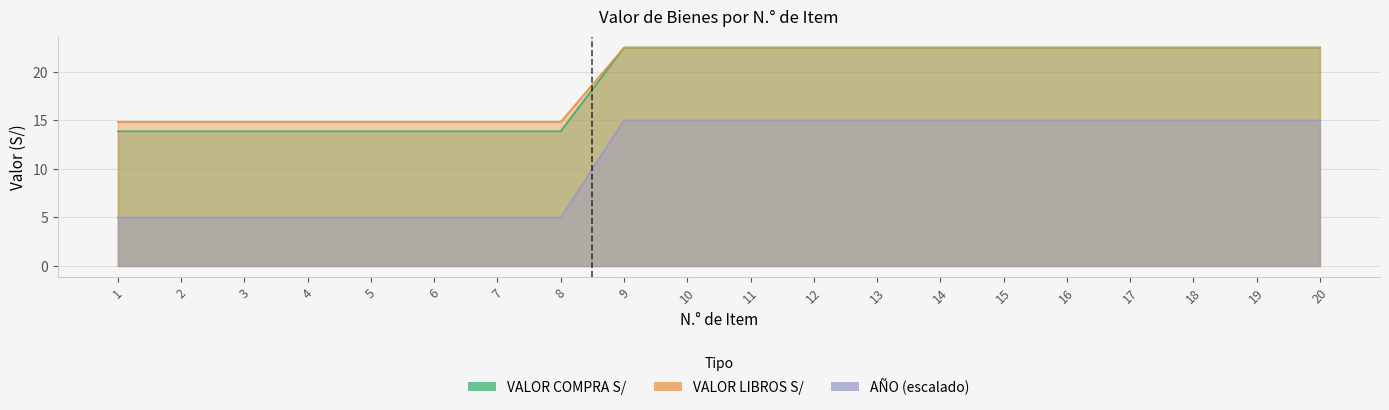

Does the chart display data point markers on the line(s)?

No